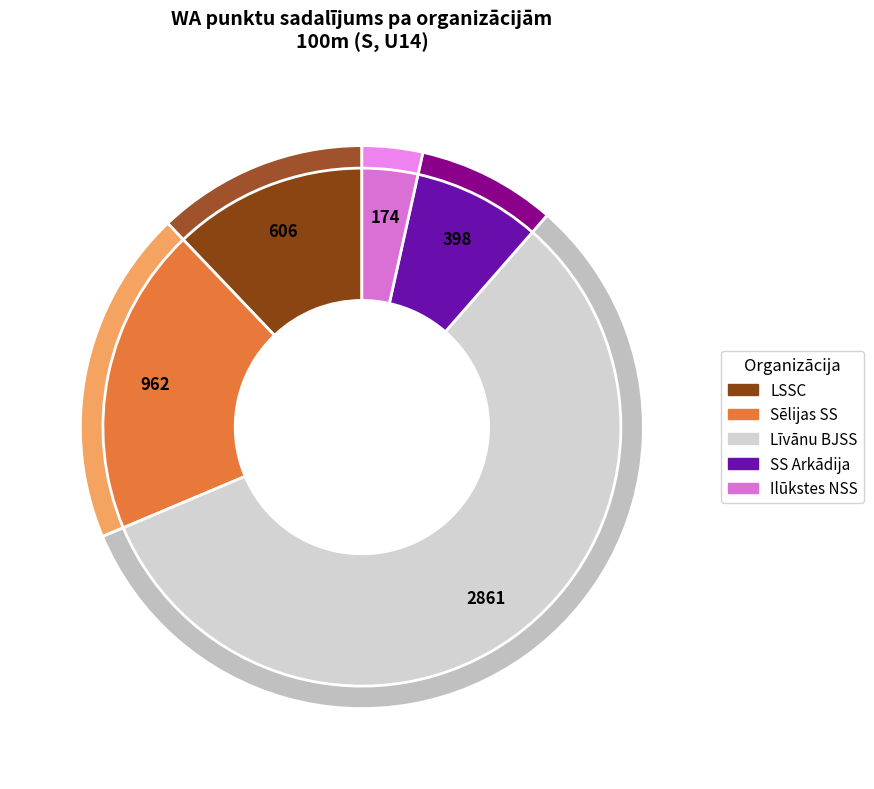

Approximately how many times larger is the value at LSSC compared to Līvānu BJSS?

0.2